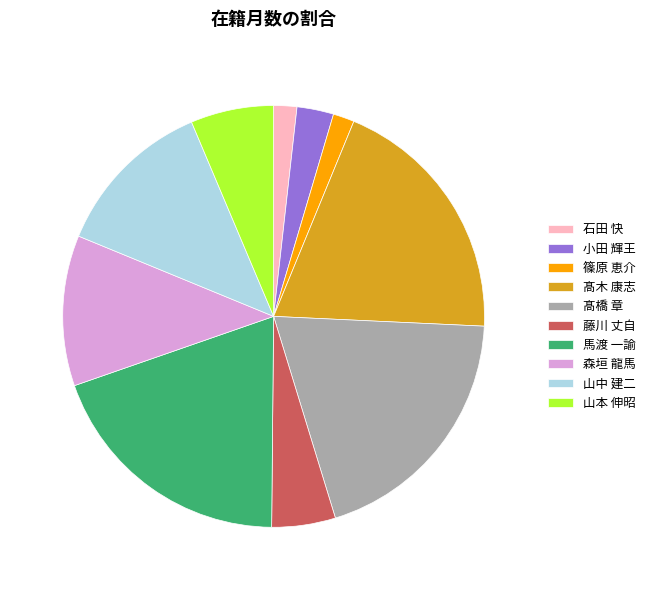

Approximately how many times larger is the value at 石田 快 compared to 髙木 康志?

0.1